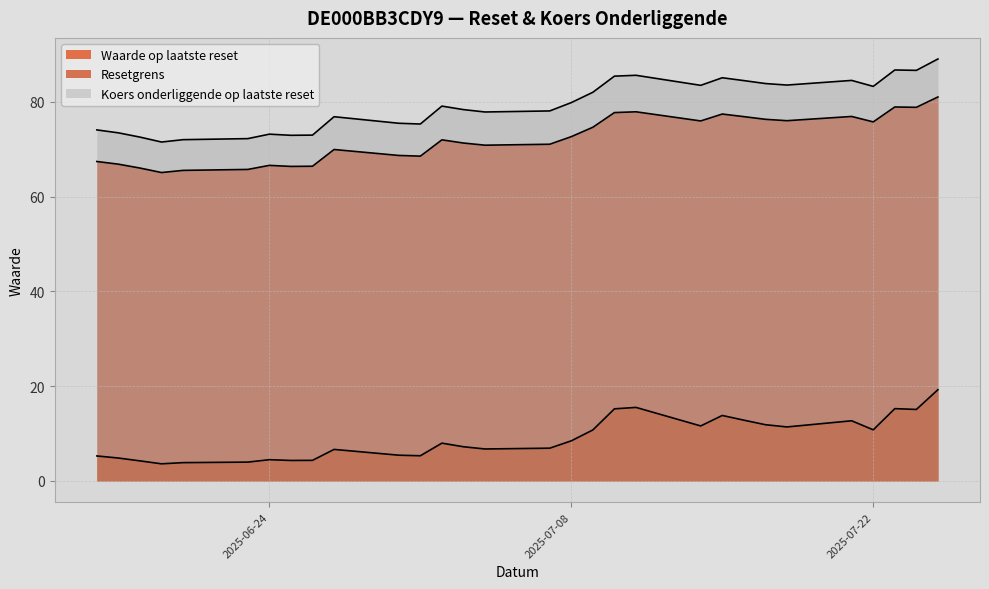

Is the value of Resetgrens at 2025-06-18 greater than the value of Waarde op laatste reset at 2025-06-19?

Yes